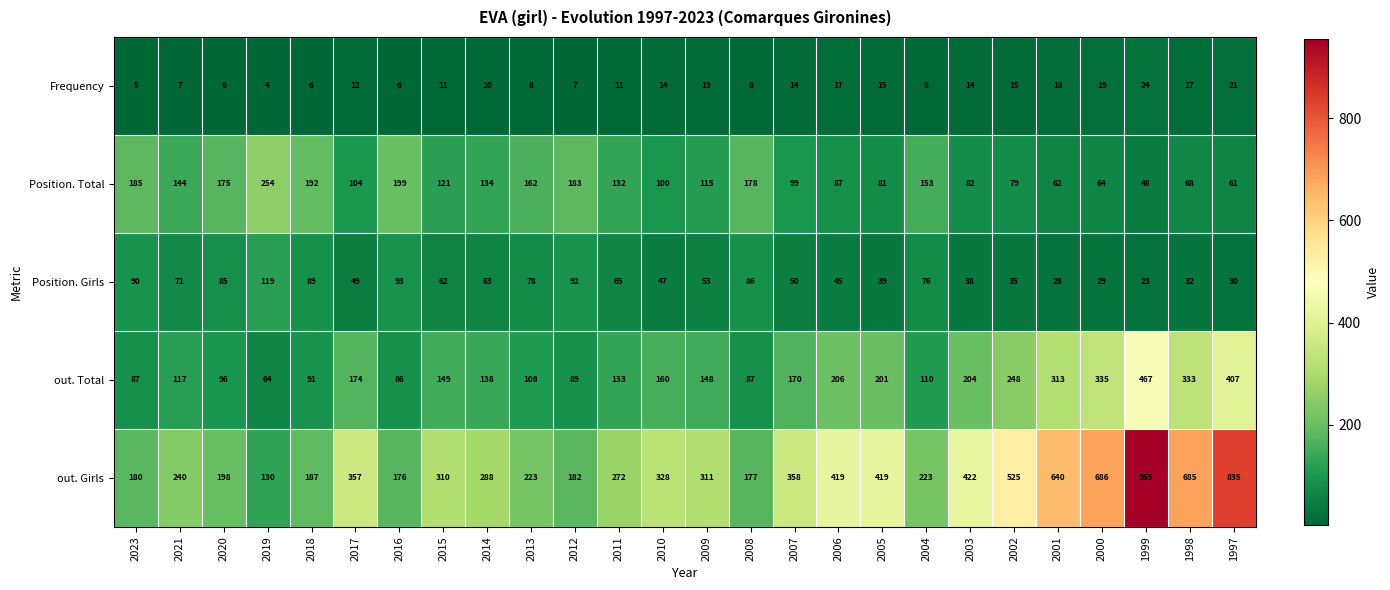

What is the sum of all Position. Girls values?

1567